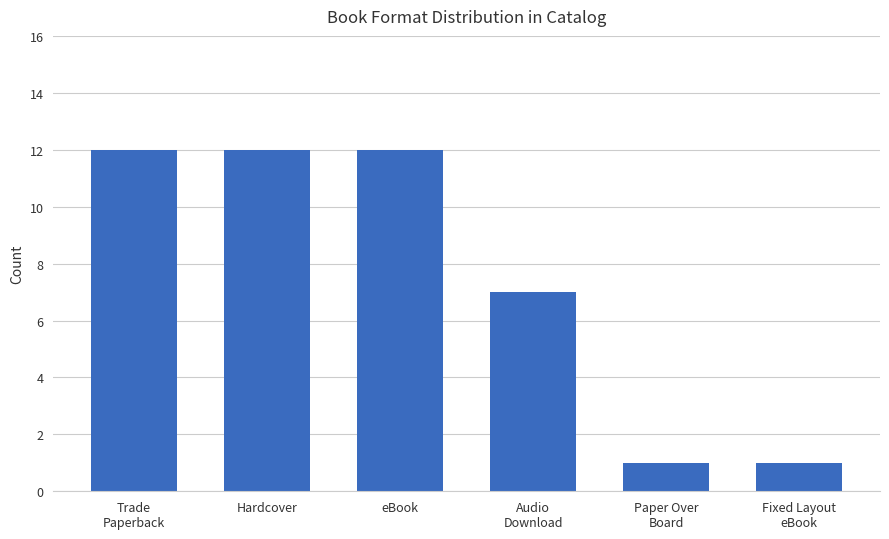

What is the sum of all values?

45